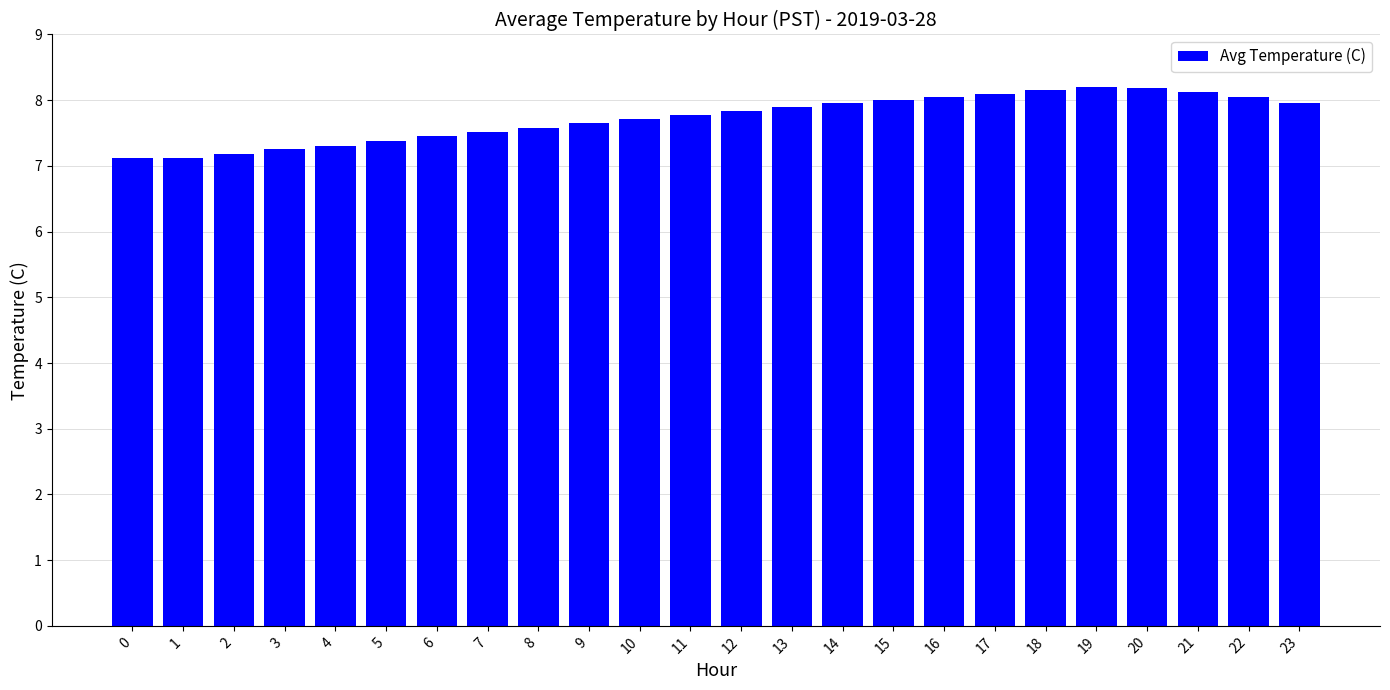

Between 19 and 22, which is larger?

19